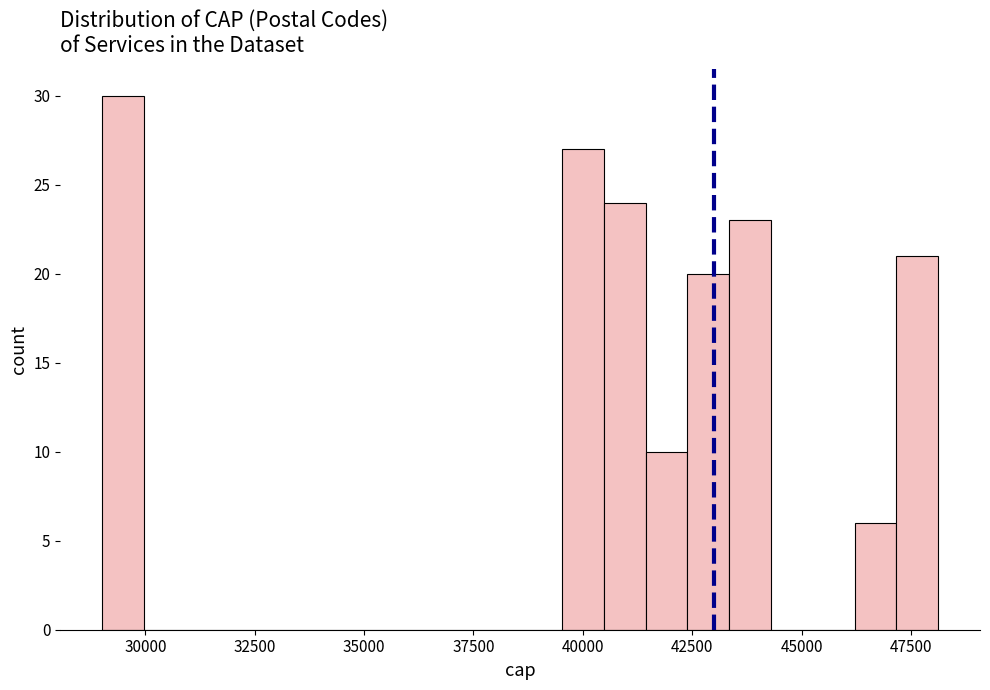

Read against the x-axis, roughly where is the centre of the tallest bar?

29500